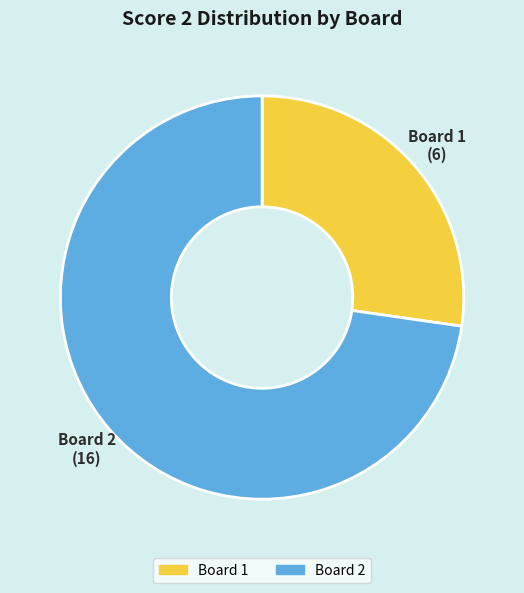

Is there any slice that represents more than half of the pie?

Yes